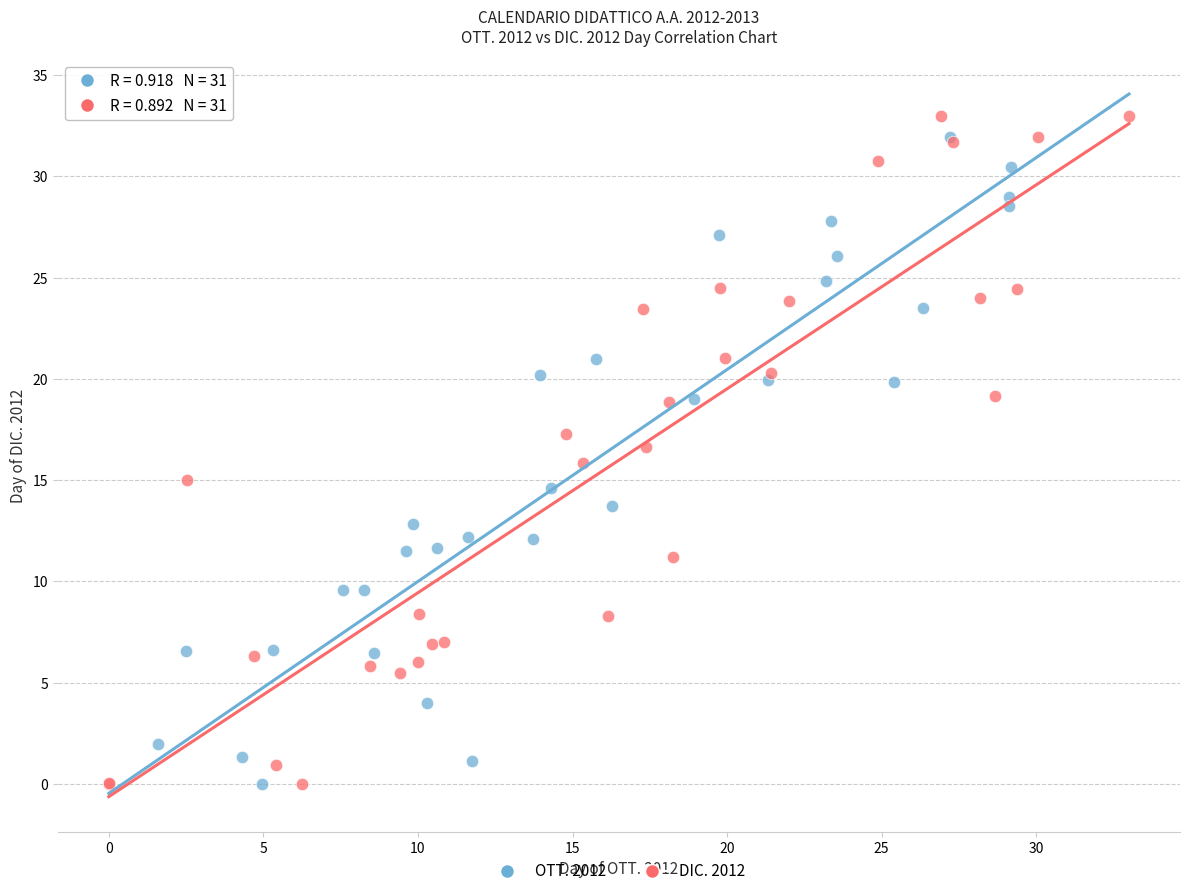

Which series contains the highest Y value?

DIC. 2012